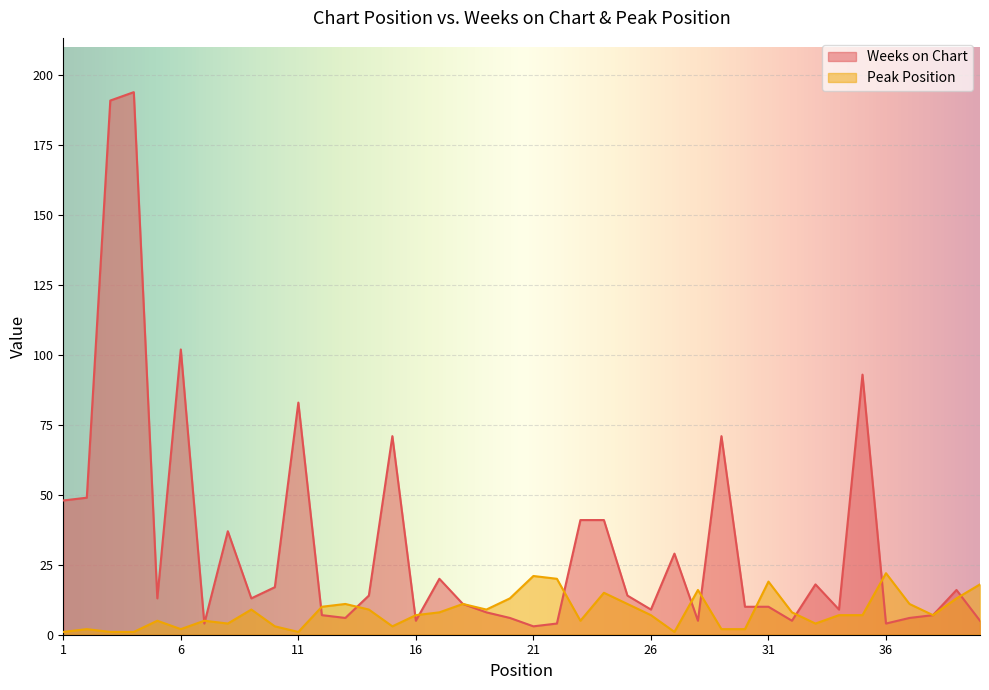

What is the difference between the maximum and minimum values in the Weeks on Chart series?

191